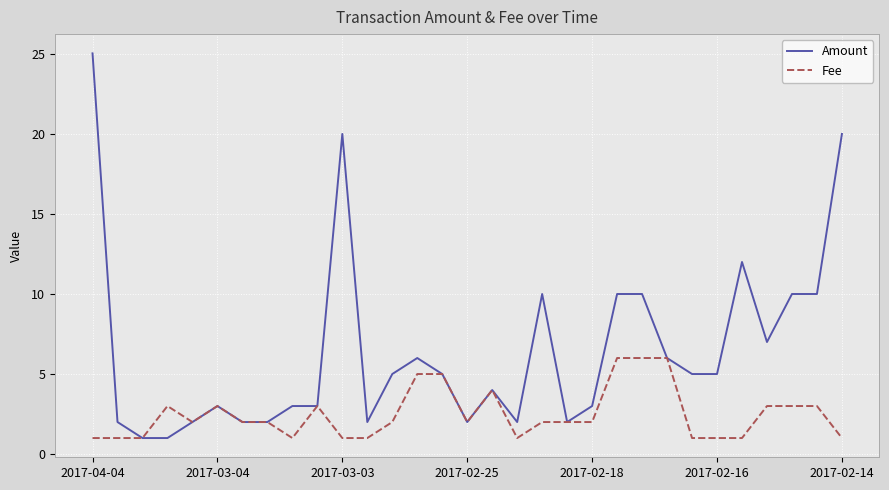

Does the chart display data point markers on the line(s)?

No